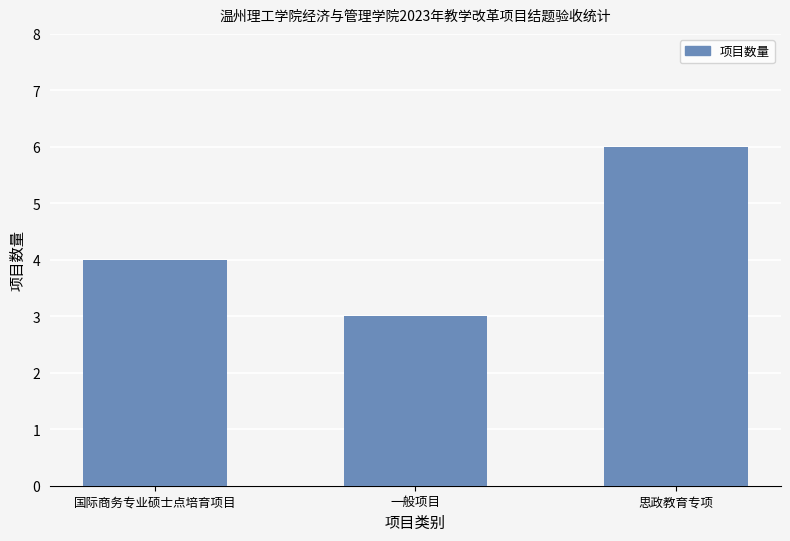

The value at 国际商务专业硕士点培育项目 is 4. True or false?

True